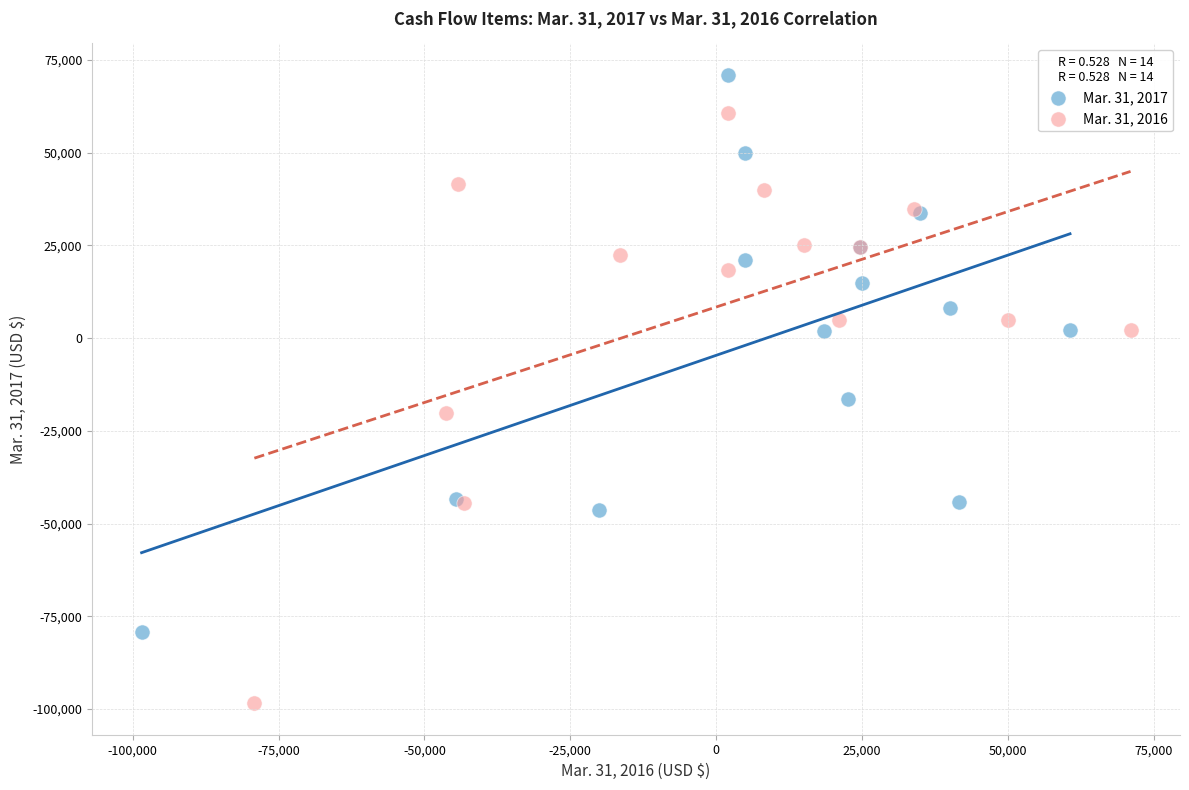

Which series contains the highest Y value?

Mar. 31, 2017